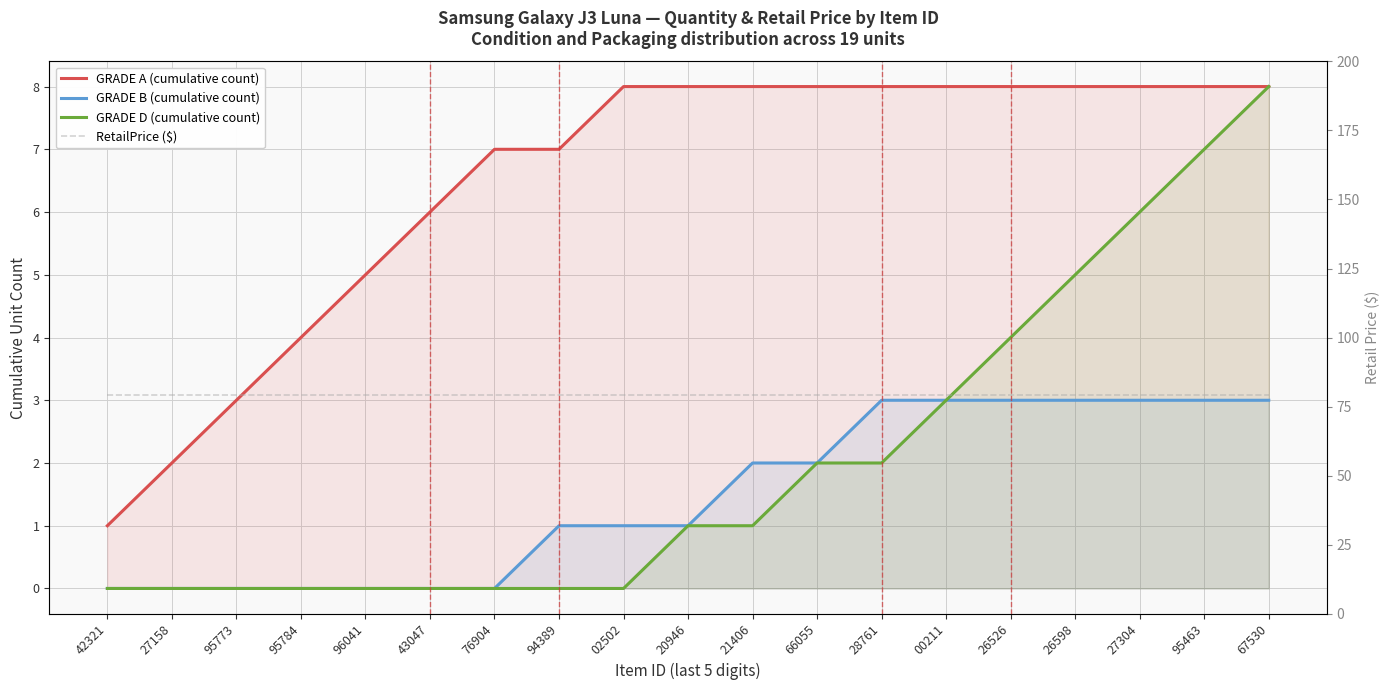

At which category is the sum across all series the highest?

67530